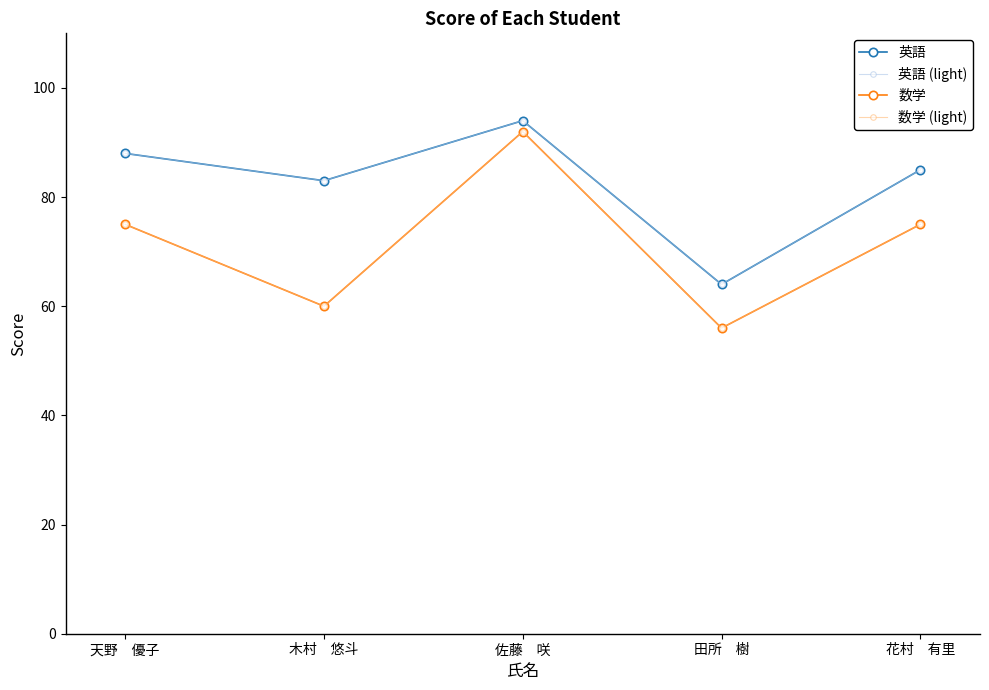

Is this an area chart (filled region under the line)?

No